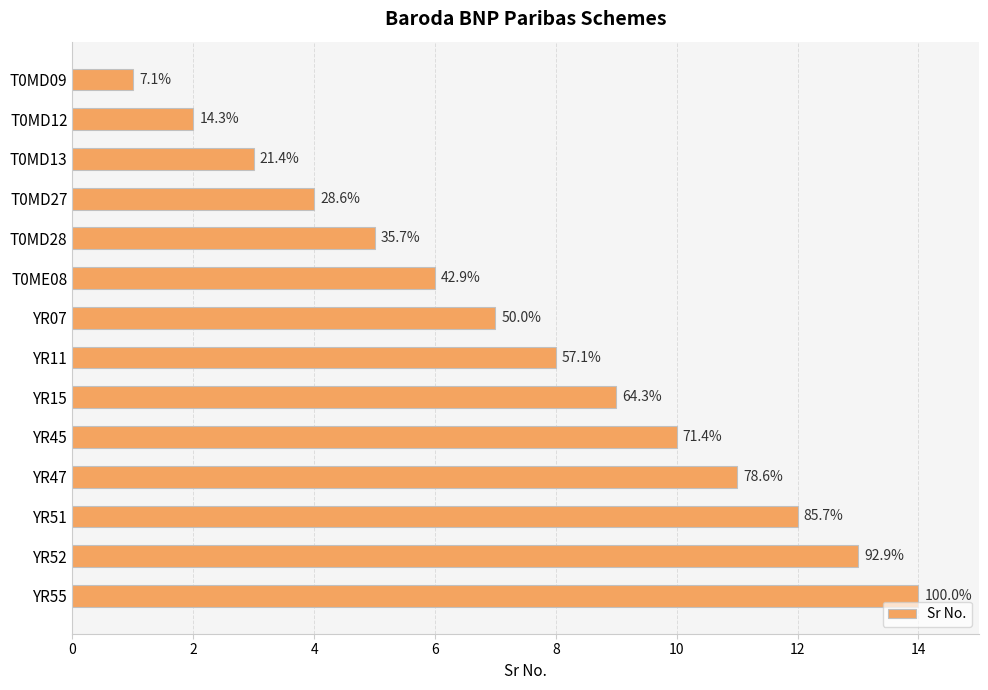

How many bars are there in total?

14